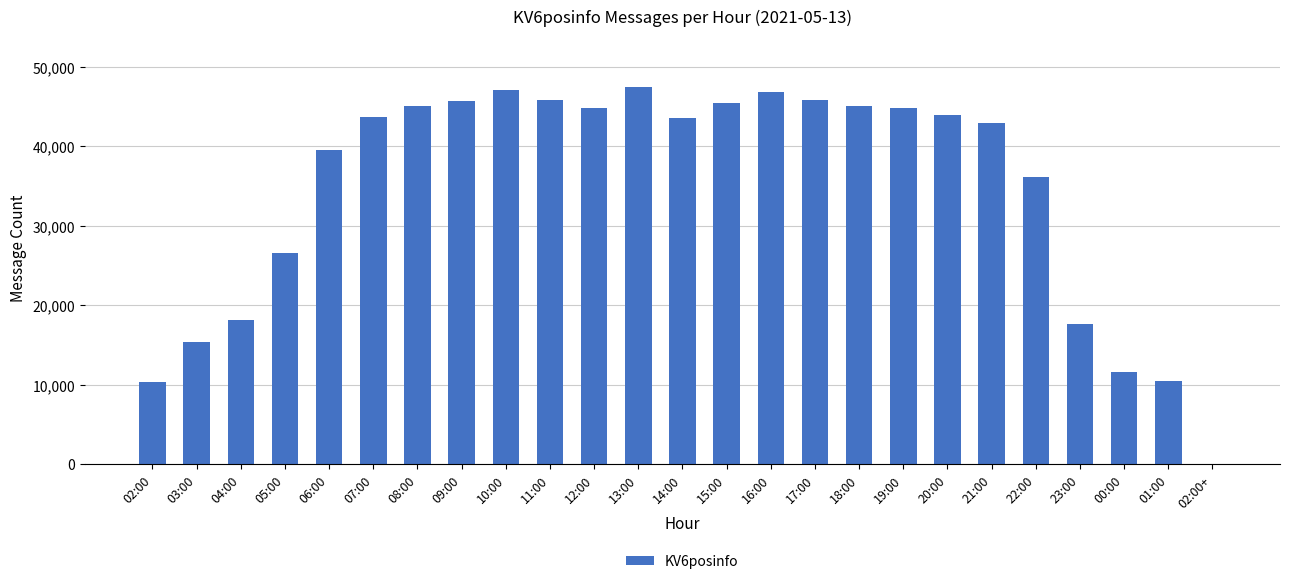

What is the sum of the values at 01:00 and 14:00?

54044